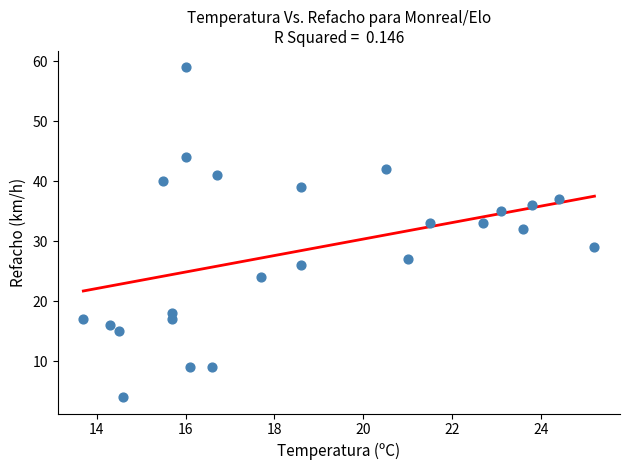

What Y value in the scatter plot is closest to 31?

32